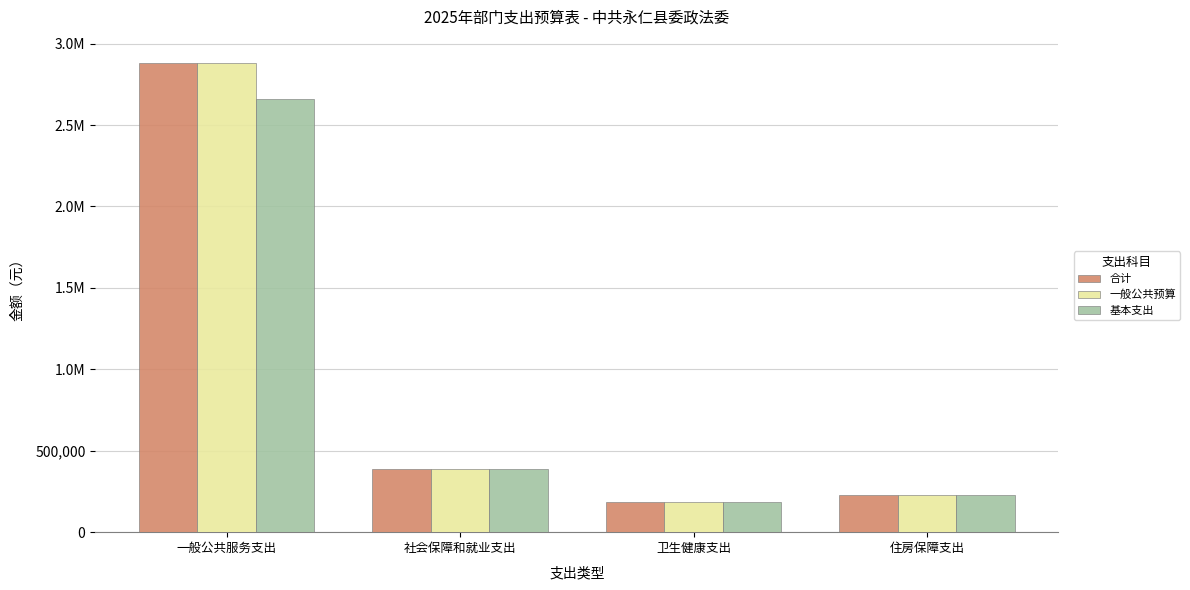

Which label corresponds to the largest value in the chart?

一般公共服务支出